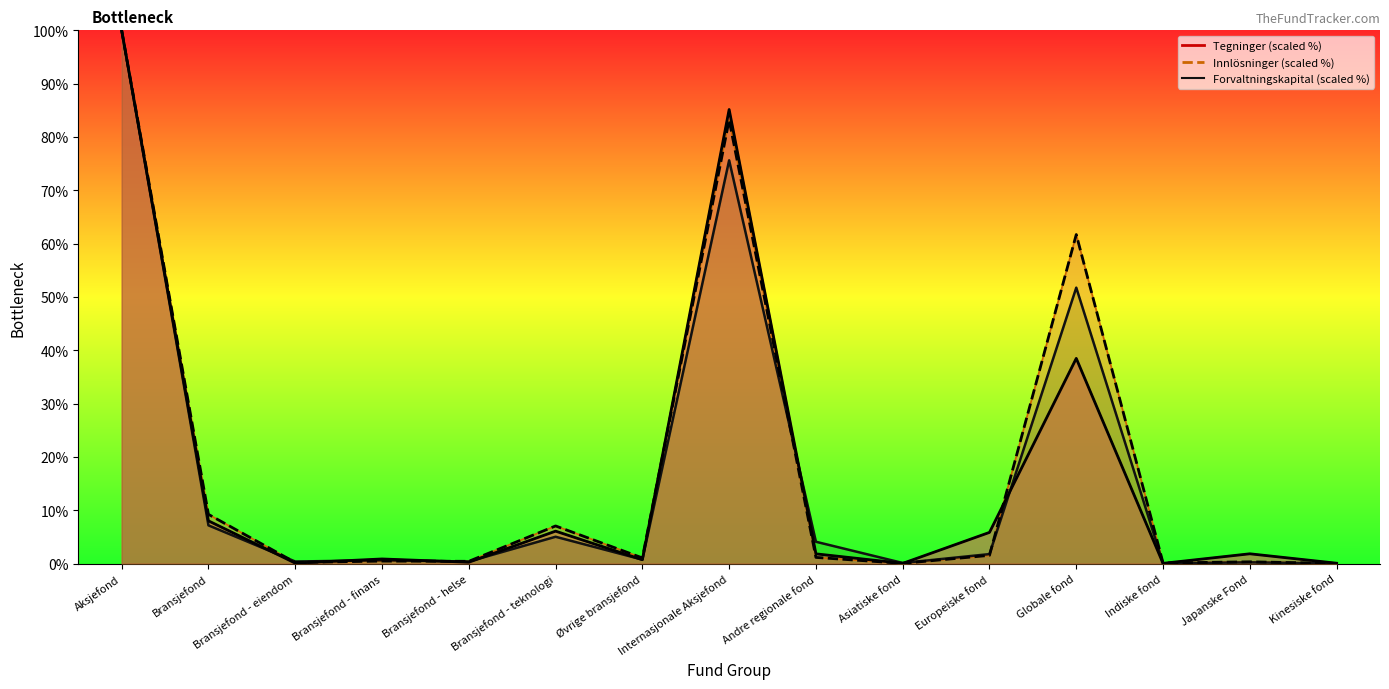

After their last crossing, which series has the higher values: Innlösninger (scaled %) or Tegninger (scaled %)?

Tegninger (scaled %)